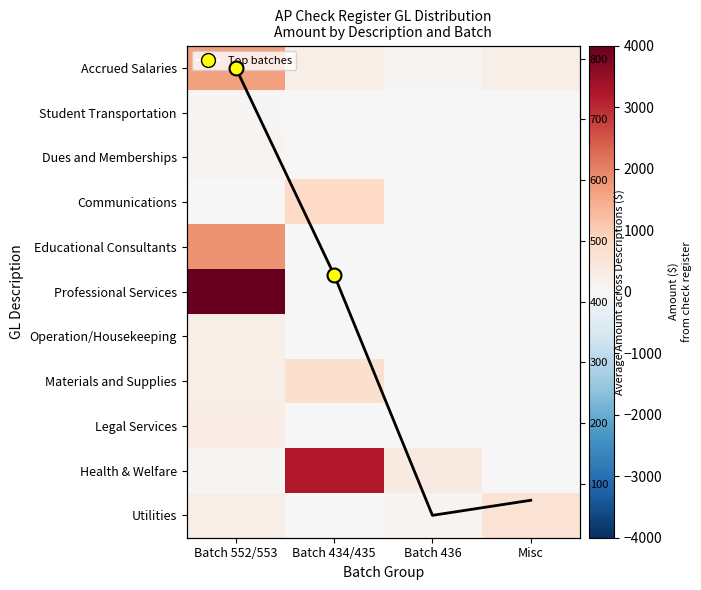

At Batch 552/553, list the series in order from smallest to largest.

Communications, Health & Welfare, Student Transportation, Dues and Memberships, Operation/Housekeeping, Utilities, Materials and Supplies, Legal Services, Avg Amount, Accrued Salaries, Educational Consultants, Professional Services